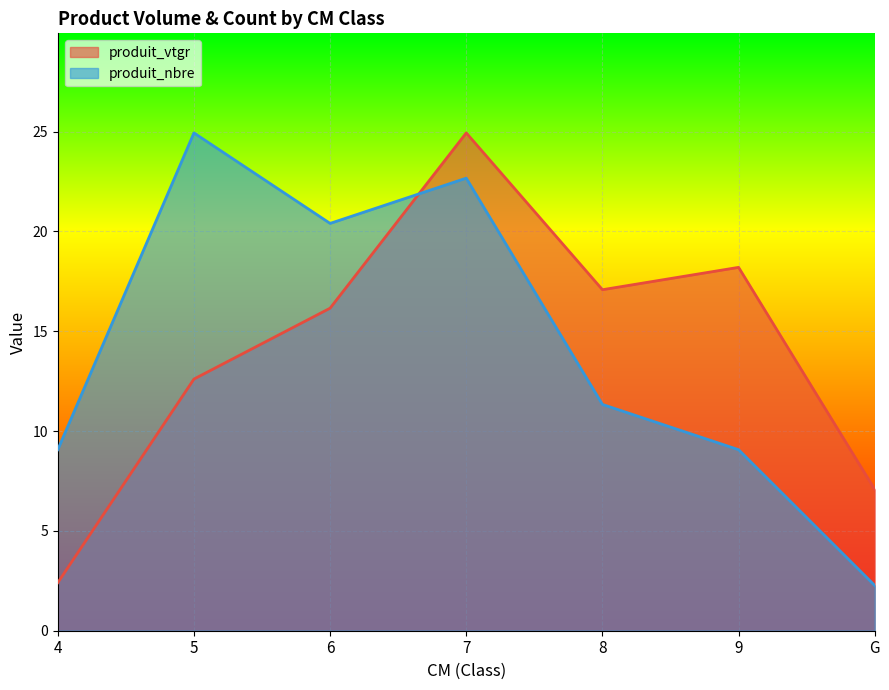

Where is the first local maximum for produit_nbre?

5